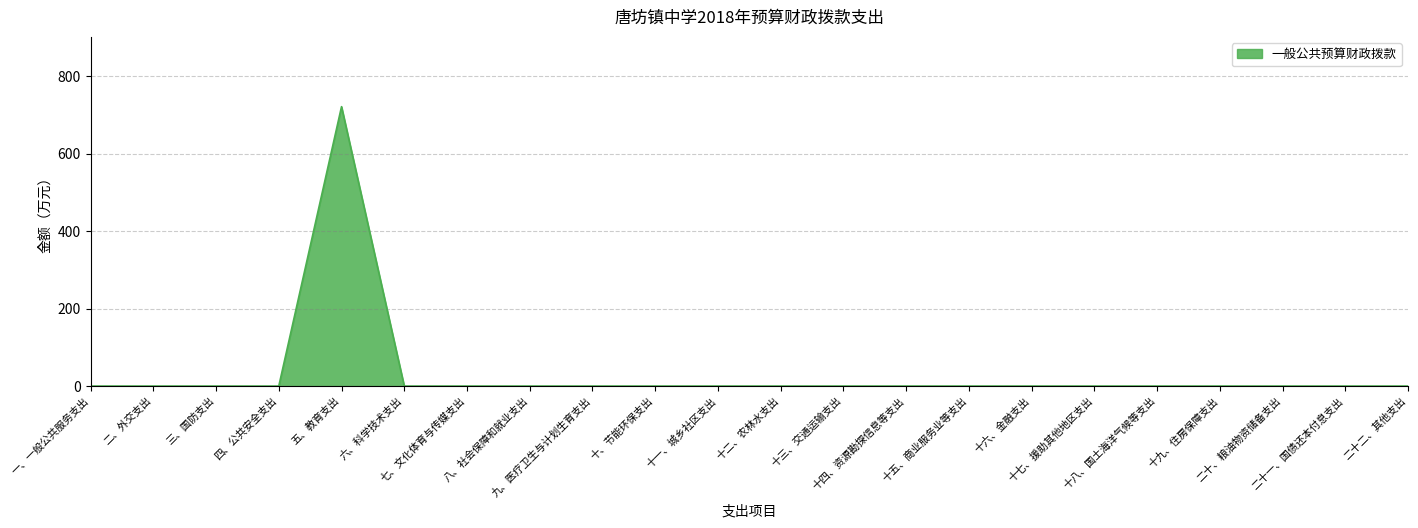

Reading left to right, transcribe all the data shown in this chart.

一、一般公共服务支出=0.0	二、外交支出=0.0	三、国防支出=0.0	四、公共安全支出=0.0	五、教育支出=721.5	六、科学技术支出=0.0	七、文化体育与传媒支出=0.0	八、社会保障和就业支出=0.0	九、医疗卫生与计划生育支出=0.0	十、节能环保支出=0.0	十一、城乡社区支出=0.0	十二、农林水支出=0.0	十三、交通运输支出=0.0	十四、资源勘探信息等支出=0.0	十五、商业服务业等支出=0.0	十六、金融支出=0.0	十七、援助其他地区支出=0.0	十八、国土海洋气候等支出=0.0	十九、住房保障支出=0.0	二十、粮油物资储备支出=0.0	二十一、国债还本付息支出=0.0	二十二、其他支出=0.0